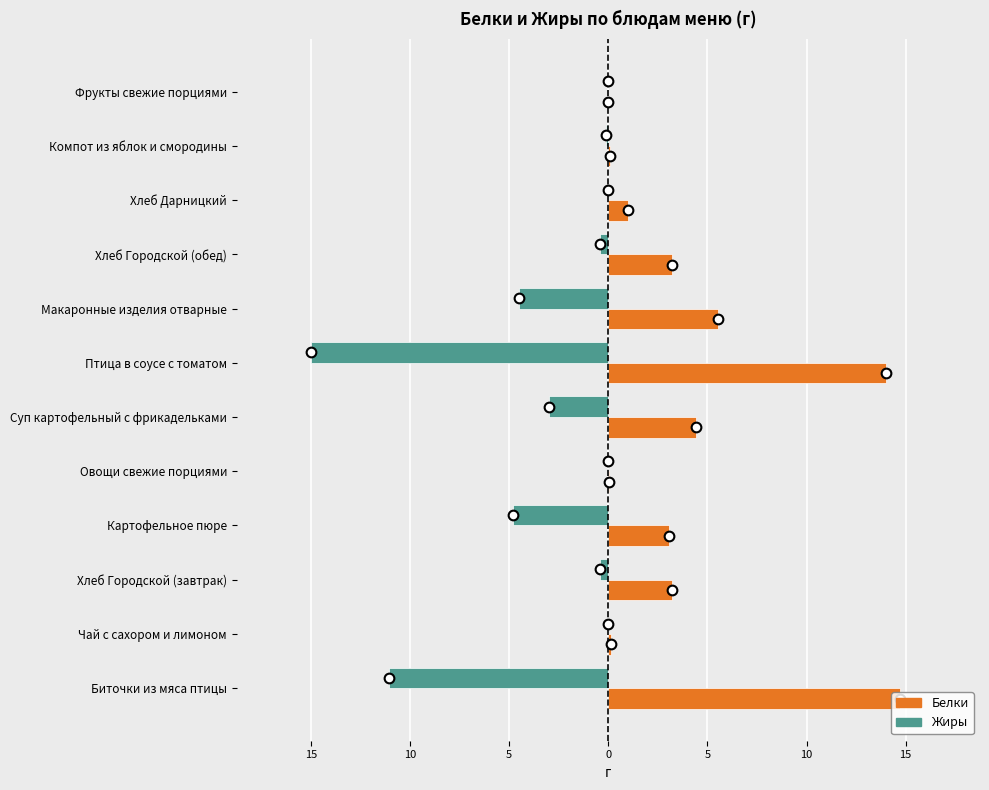

What are all the series names shown in the legend?

Белки, Жиры